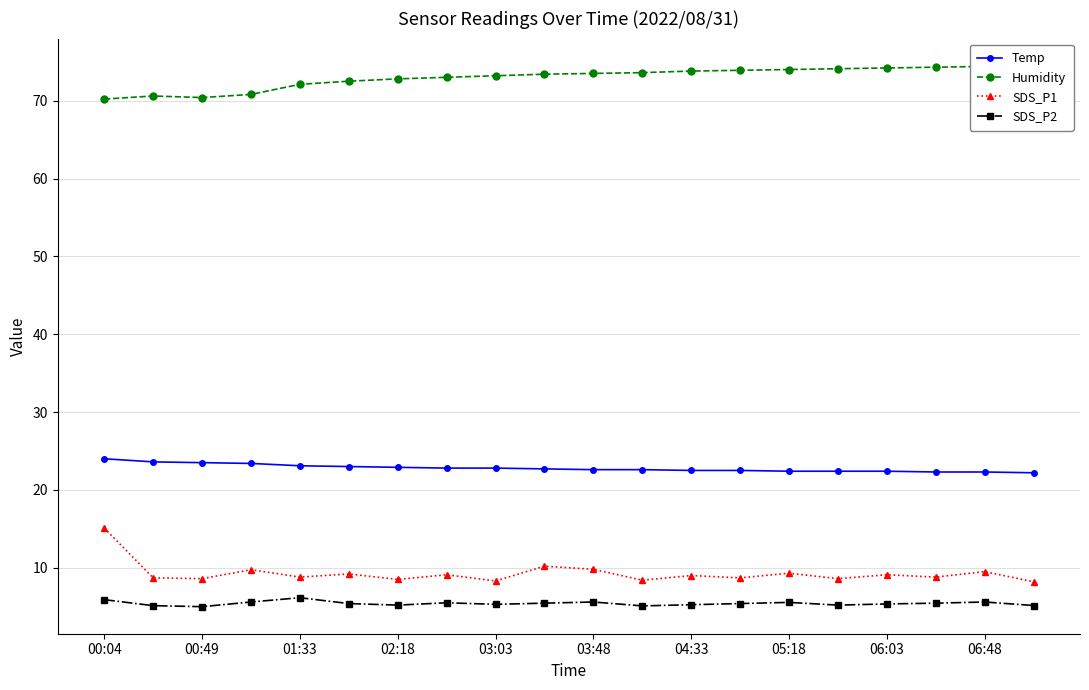

What is the value of the SDS_P1 point at the 18th from the left?

8.8